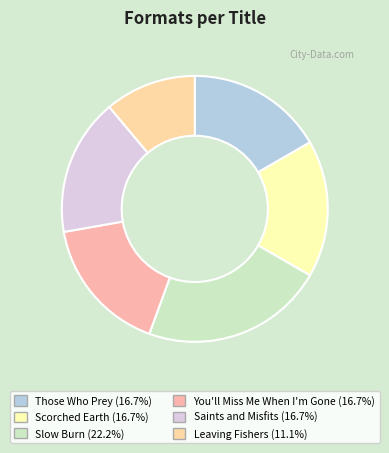

Is there a majority slice in this chart?

No